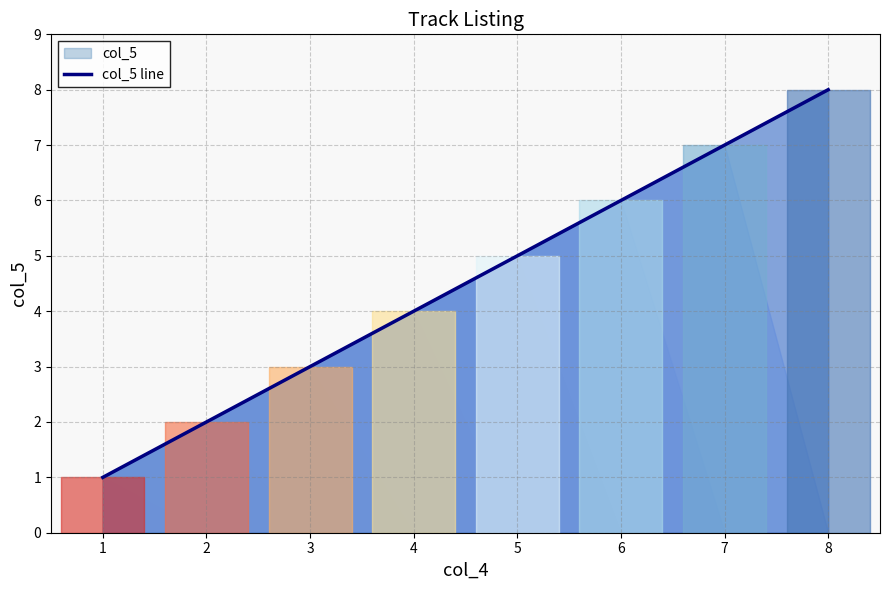

How many values are between 3 and 7?

5